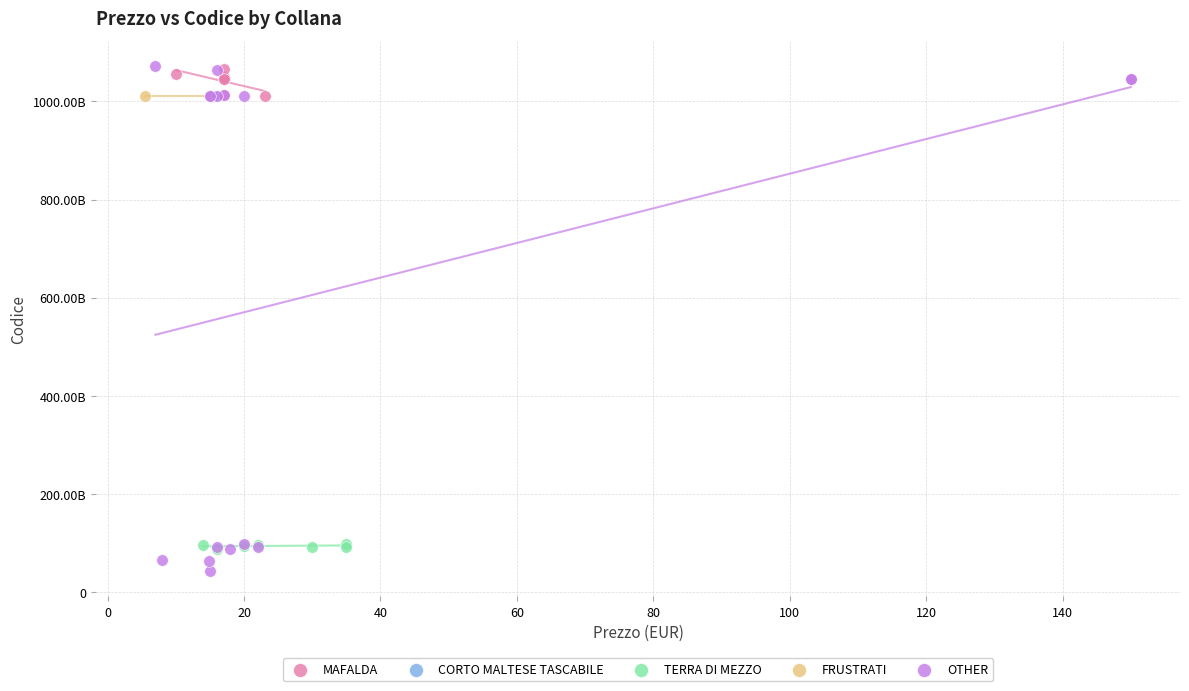

Which series contains the lowest Y value?

OTHER